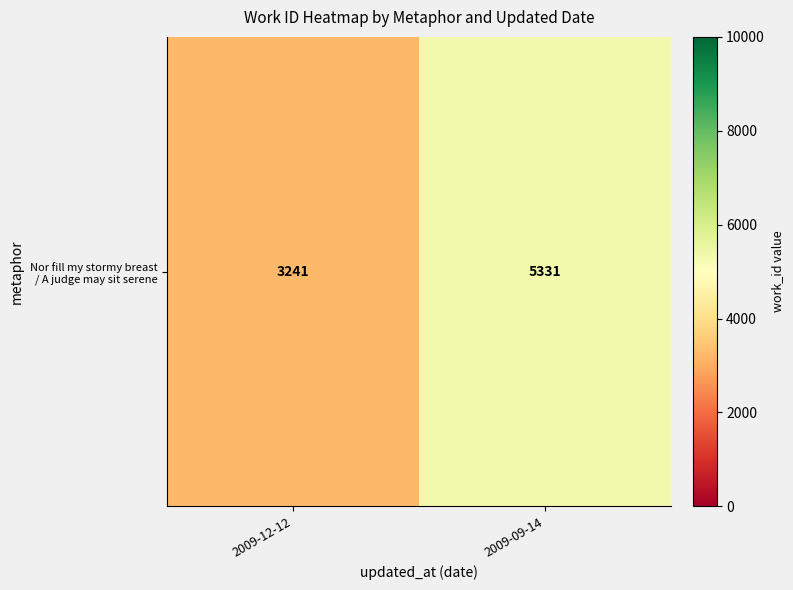

The chart shows a value of 2860 at 2009-09-14. True or false?

False